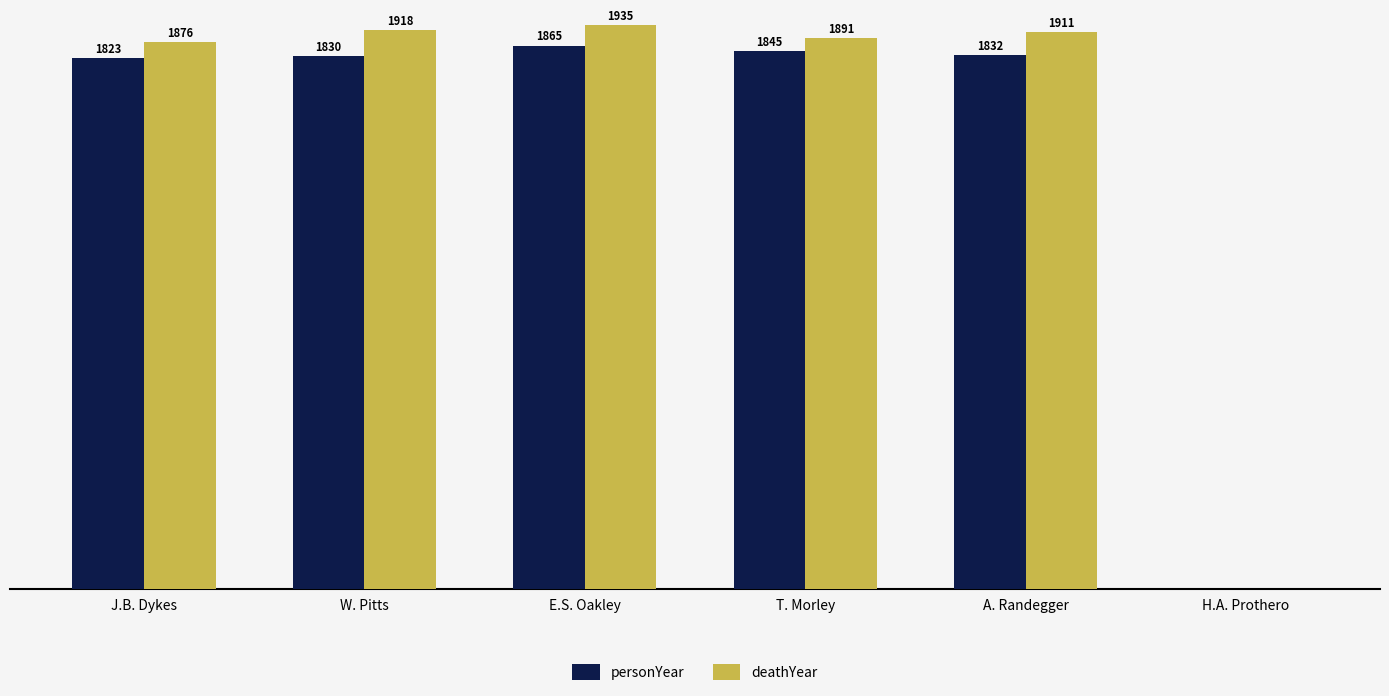

At which category does the chart reach its peak across all series?

E.S. Oakley